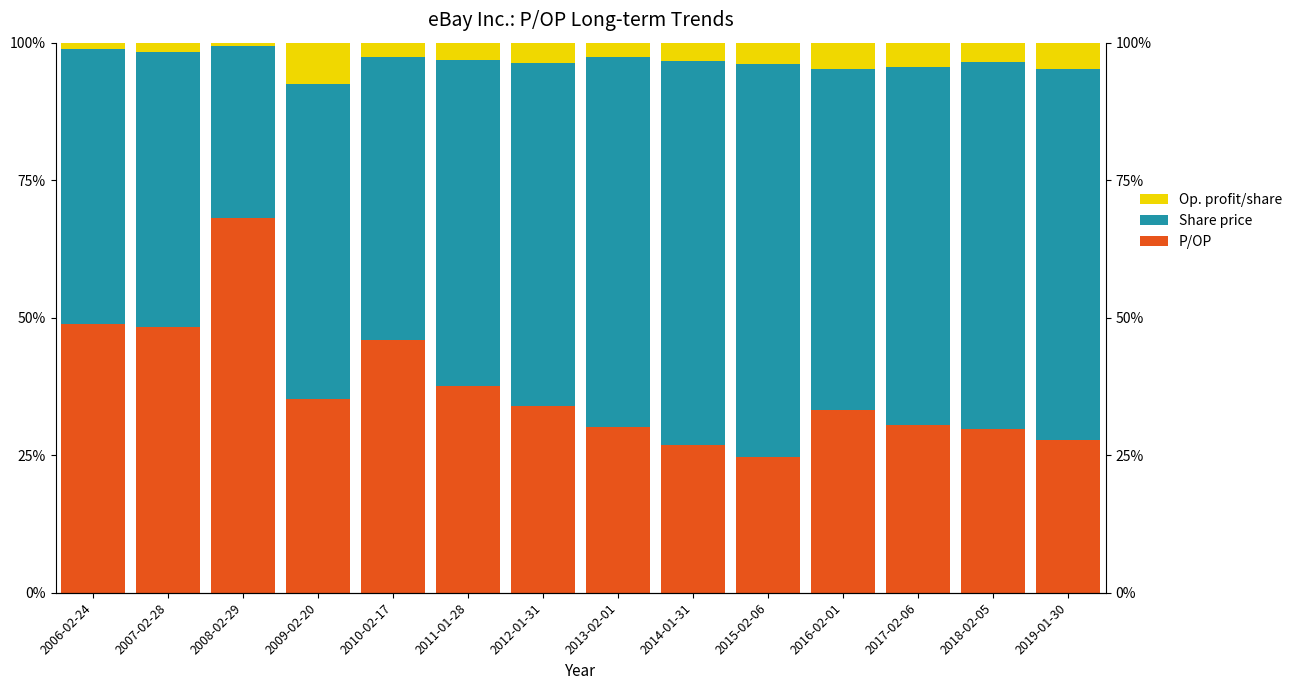

How many bars are there in each group?

3